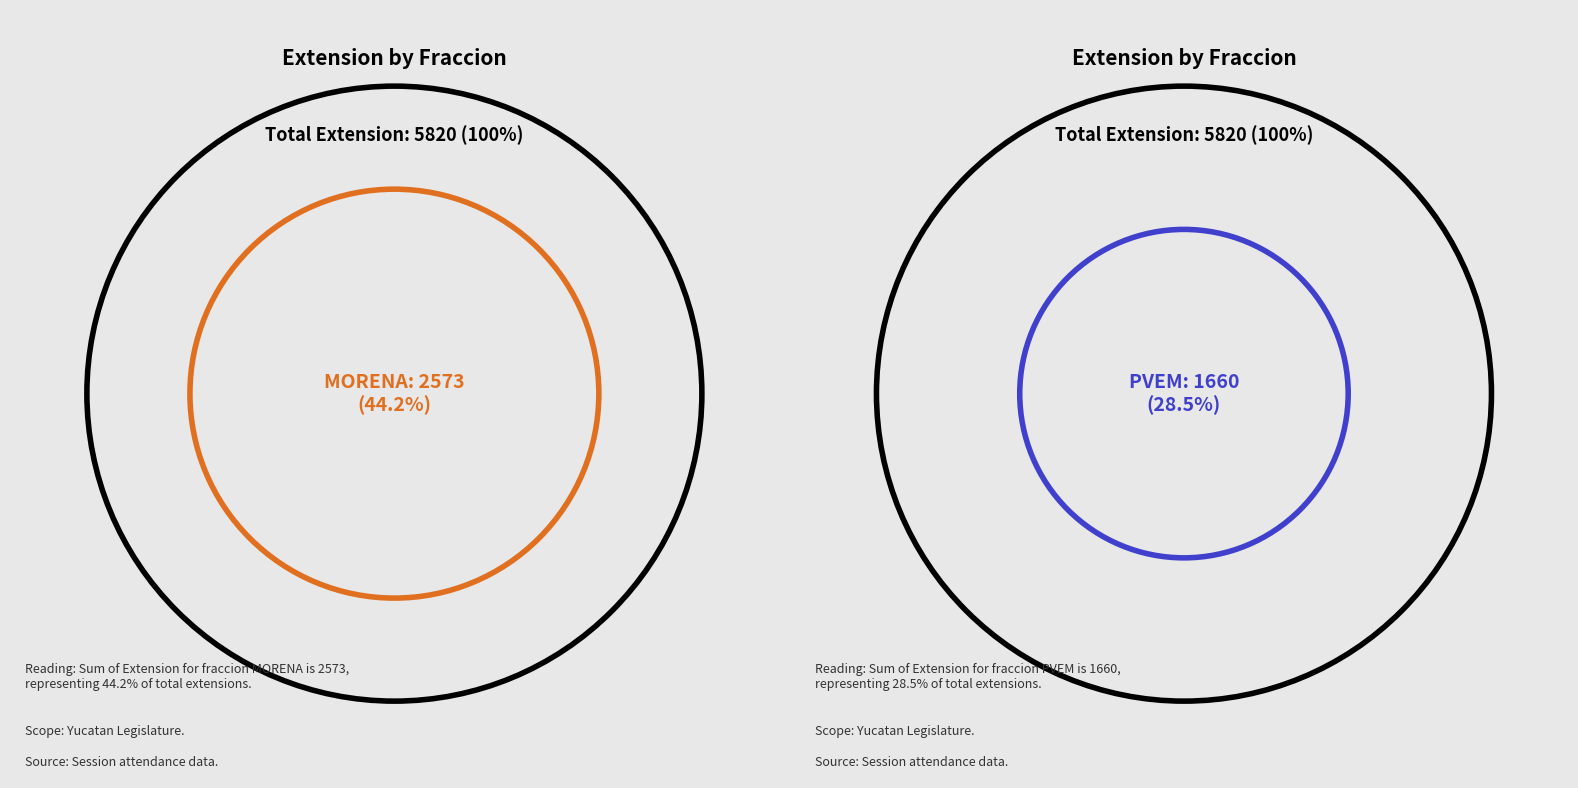

What percentage do PAN and PRI together represent?

9.3%